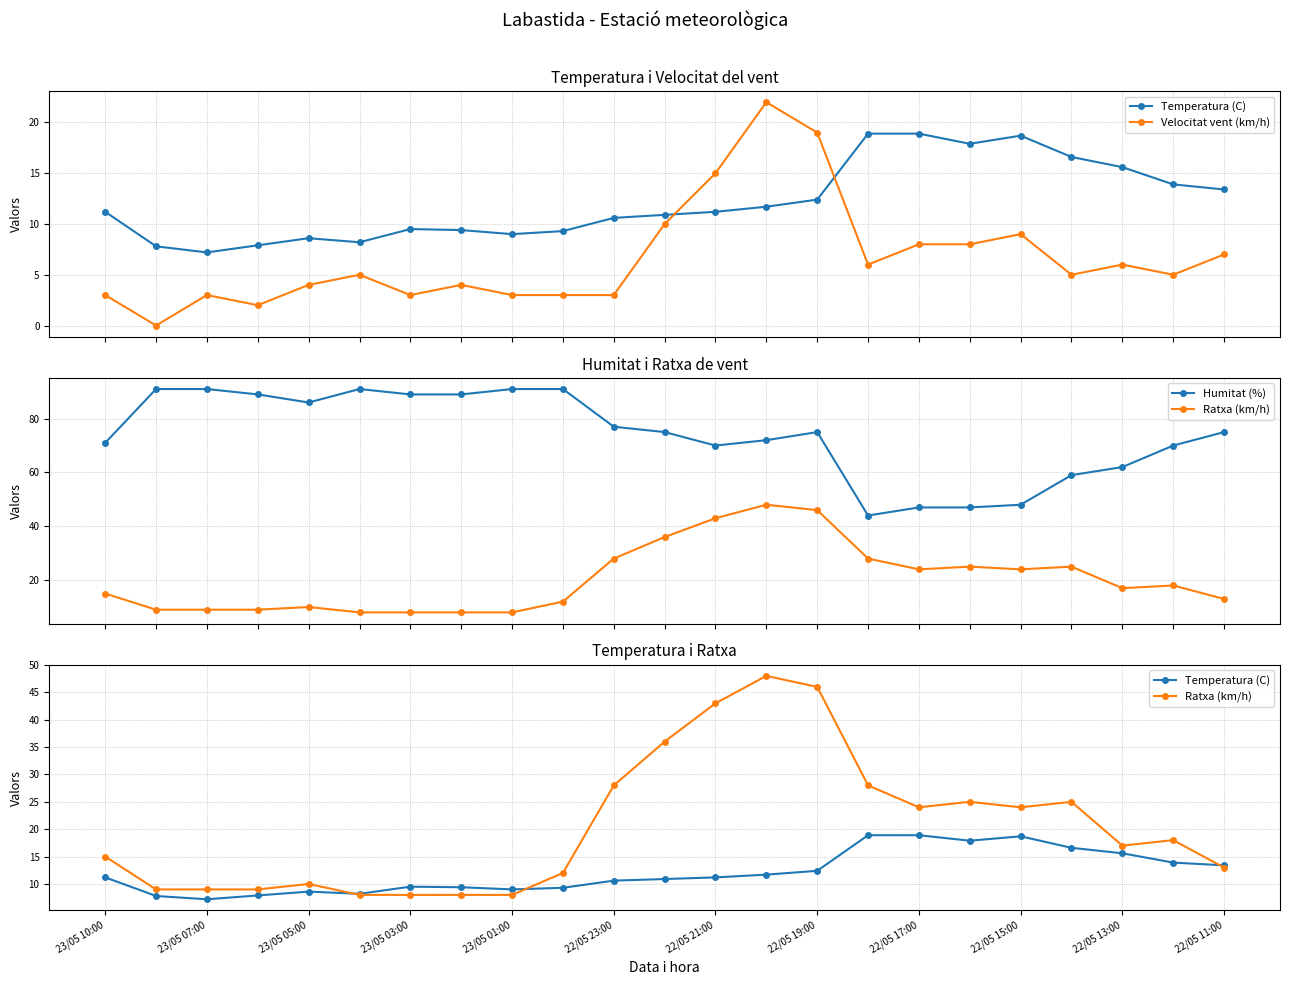

What is the highest value of the Ratxa (km/h) series?

48.0